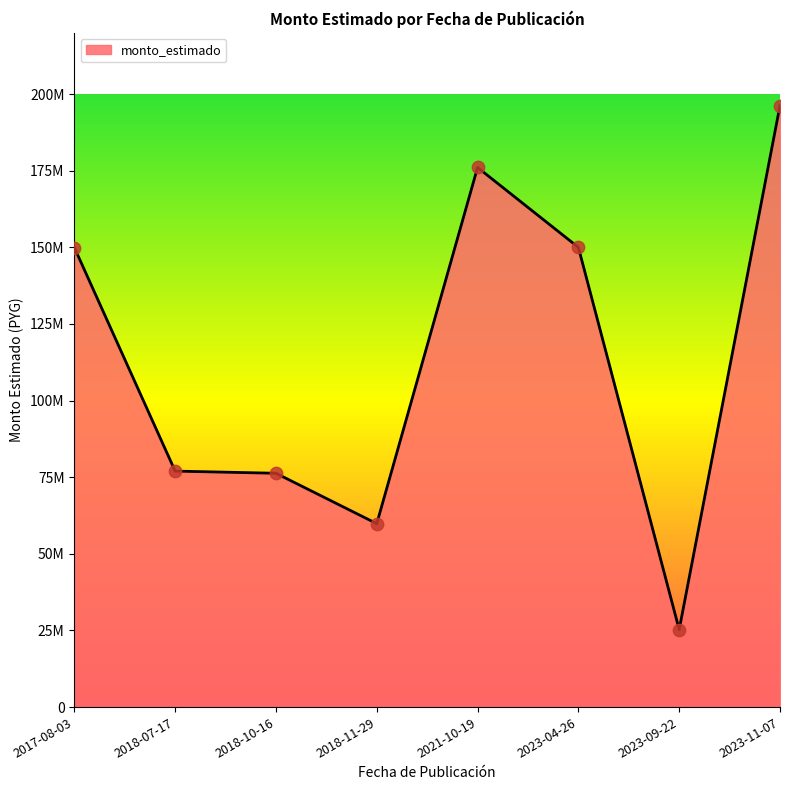

What is the change in value from 2023-09-22 to 2023-11-07?

+170999200